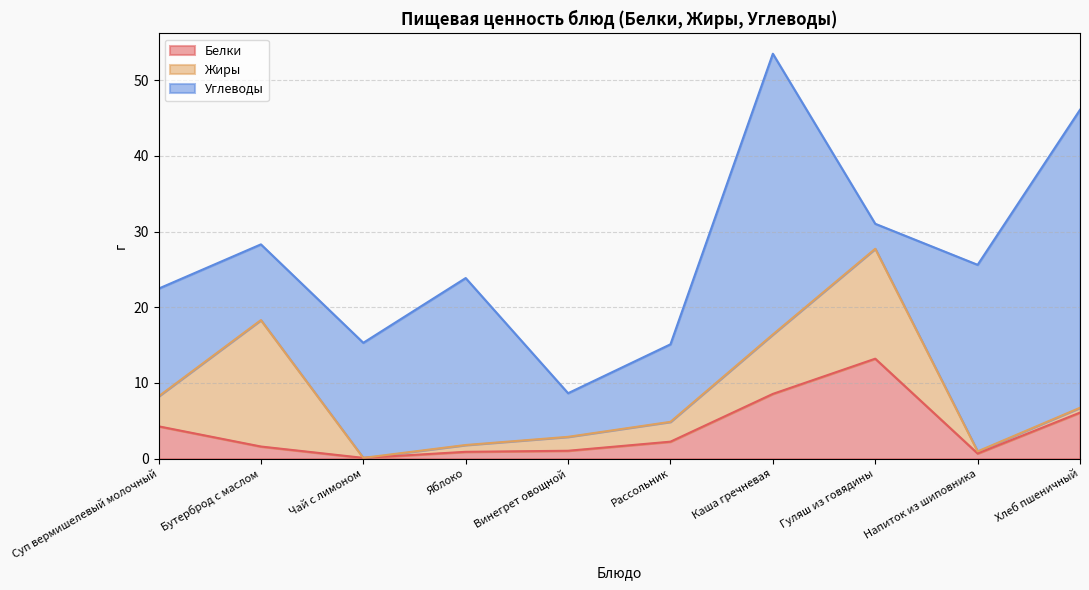

How many data points in Жиры are above 2?

5